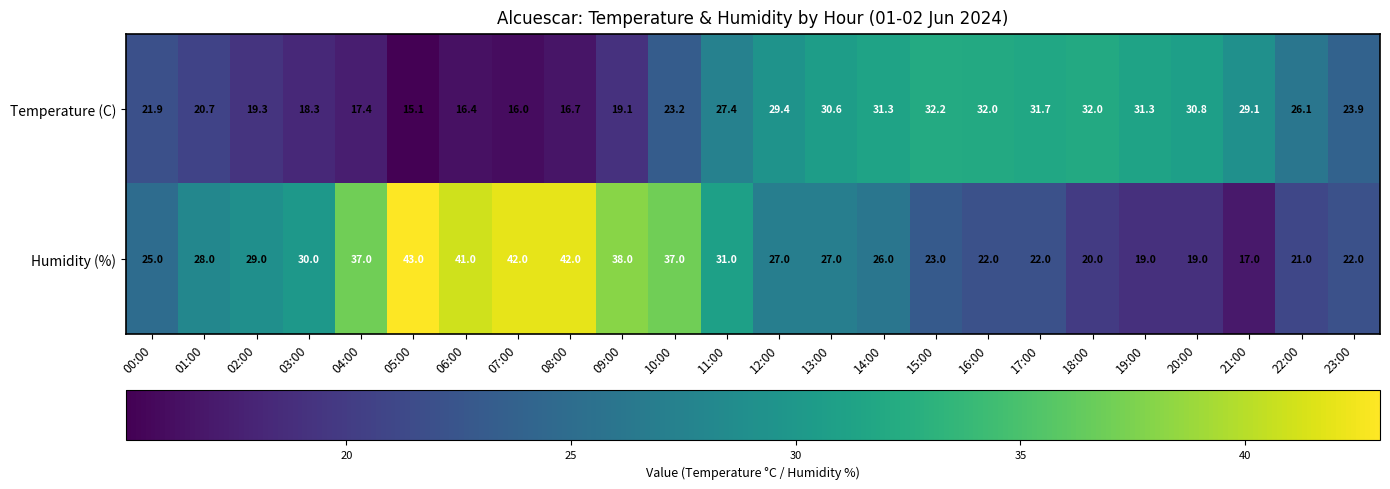

What is the approximate value of Temperature (C) at 08:00?

16.7